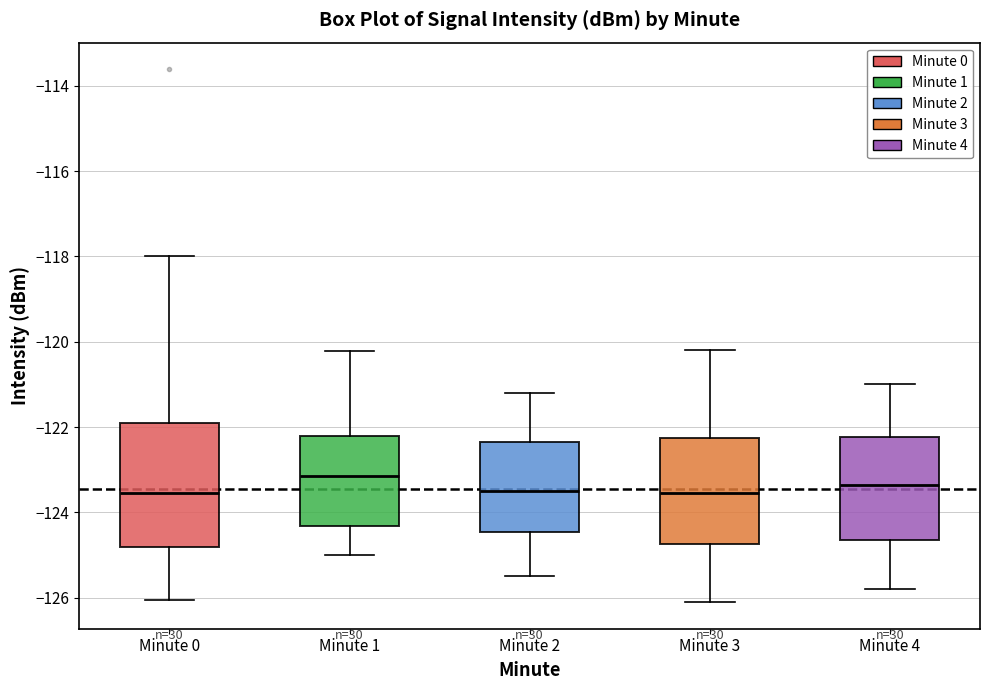

Reading left to right, transcribe this box plot: for each box, give where its median line is, the range the box spans, and where its two whiskers end, as read against the y-axis. The values are not printed on the chart, so give them approximately, as read against the axis.

Minute 0: median -123.6, box -124.8 to -121.8, whiskers -126.0 to -118.0
Minute 1: median -123.2, box -124.4 to -122.2, whiskers -125.0 to -120.2
Minute 2: median -123.4, box -124.4 to -122.4, whiskers -125.4 to -121.2
Minute 3: median -123.6, box -124.8 to -122.2, whiskers -126.0 to -120.2
Minute 4: median -123.4, box -124.6 to -122.2, whiskers -125.8 to -121.0